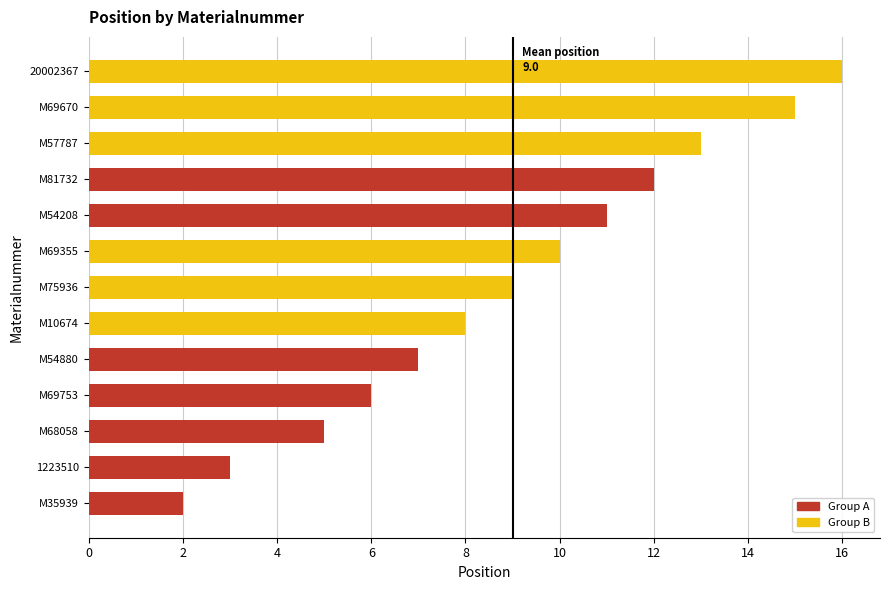

What is the average value?

9